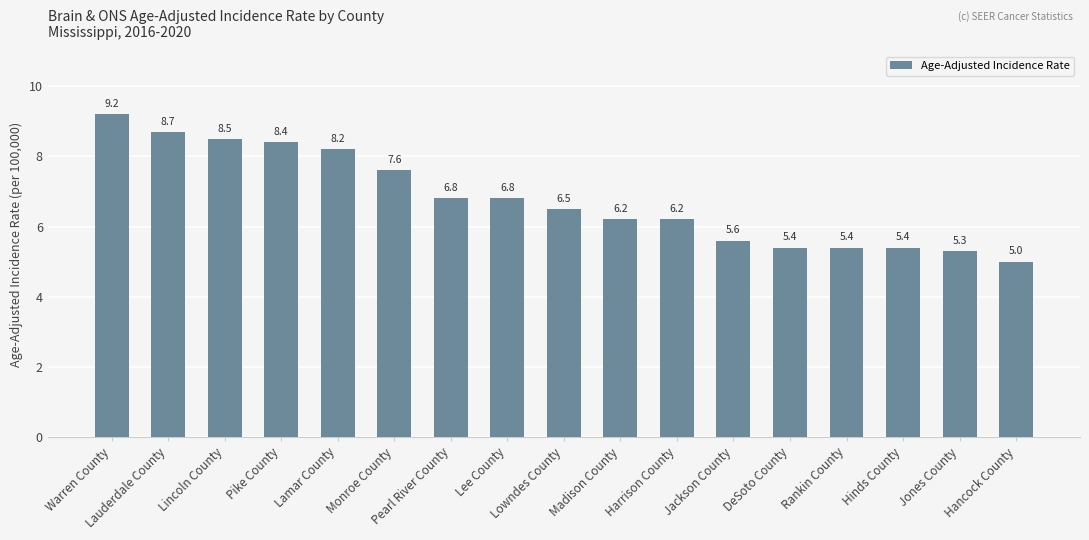

Reading left to right, list all the values displayed in this chart.

9.2	8.7	8.5	8.4	8.2	7.6	6.8	6.8	6.5	6.2	6.2	5.6	5.4	5.4	5.4	5.3	5.0